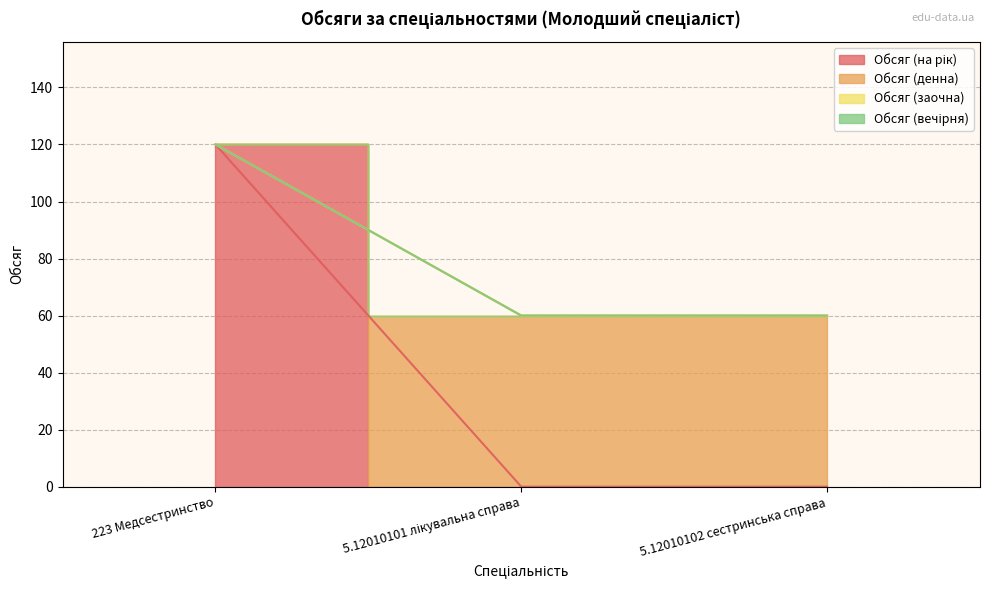

How many lines are shown in the chart?

2